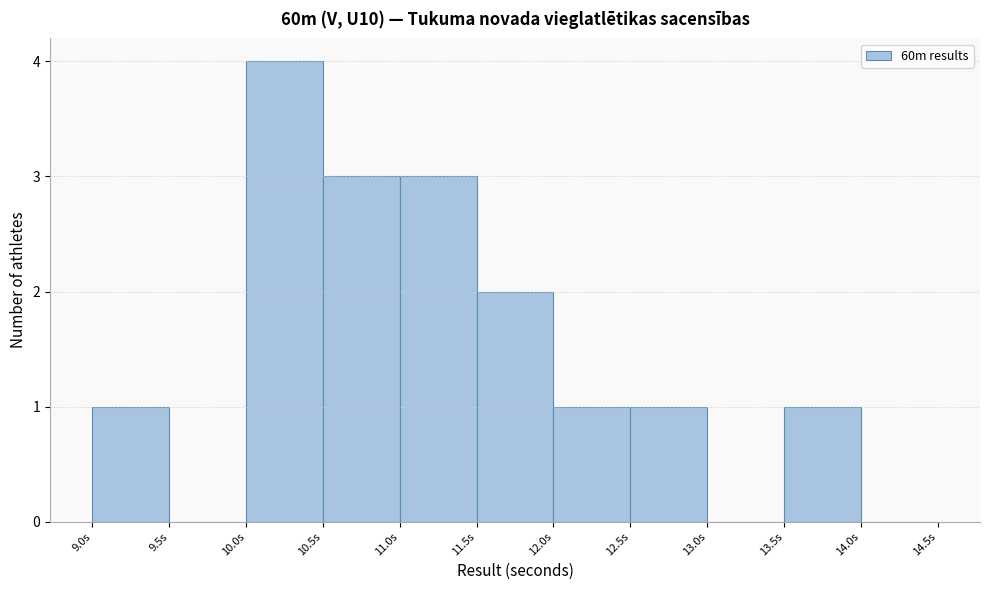

Which range on the x-axis has the tallest bar?

10.0 to 10.5